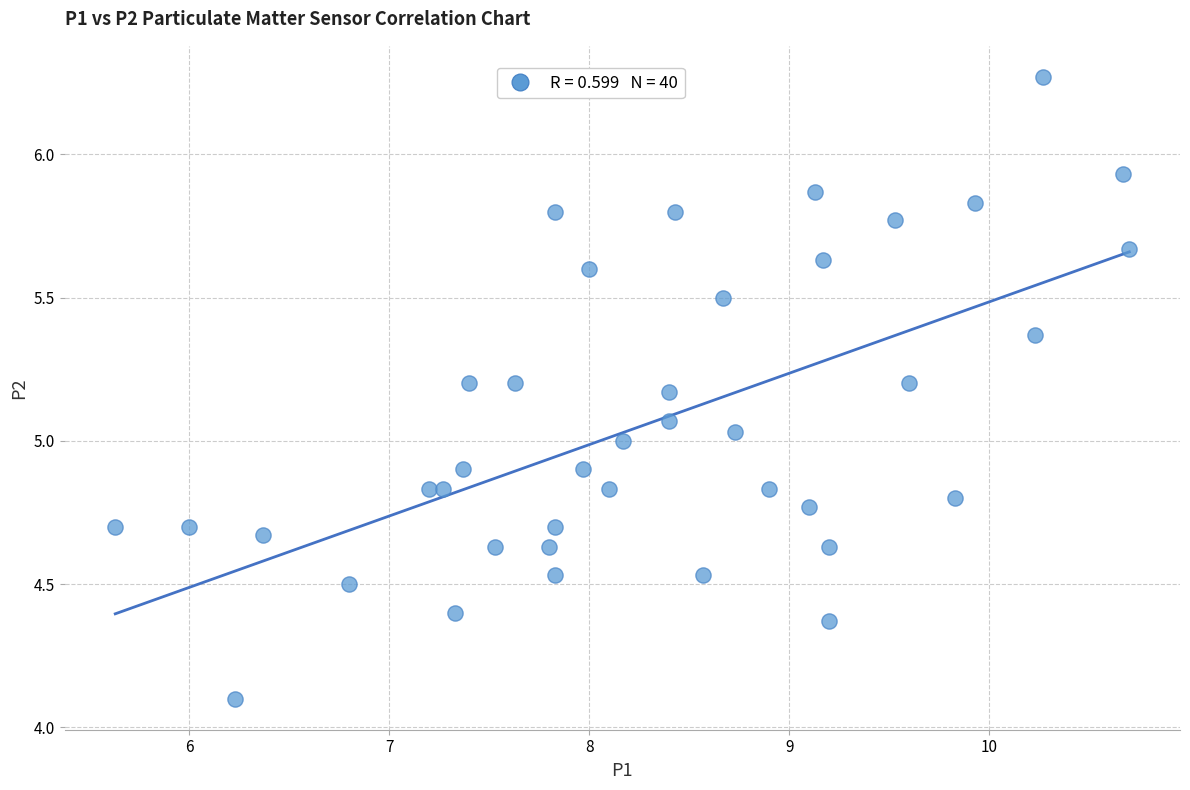

What is the range of Y values (max minus min)?

2.2